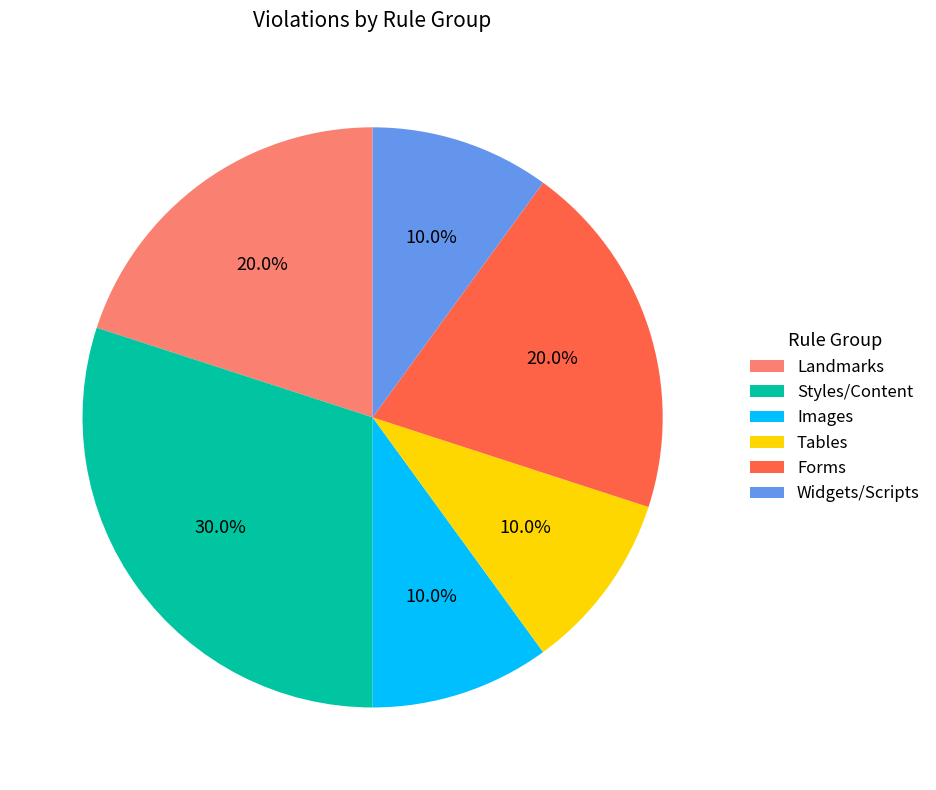

Does any single category account for the majority?

No